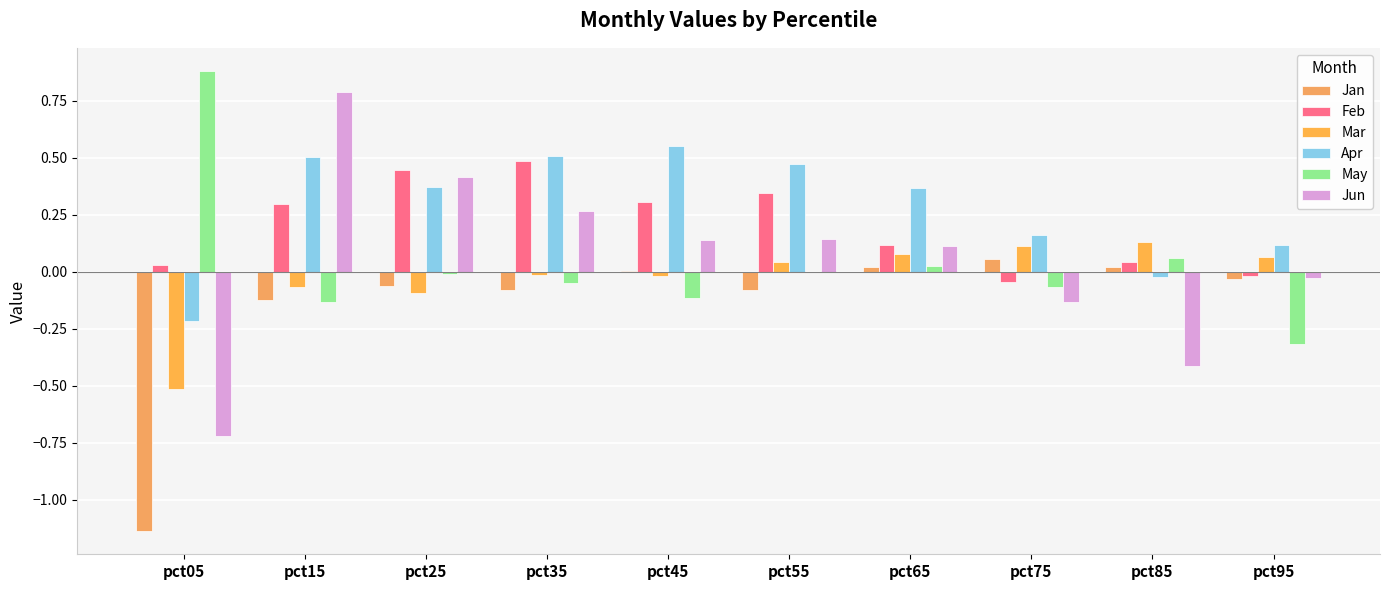

Are the bars grouped side by side (vs. stacked)?

Yes